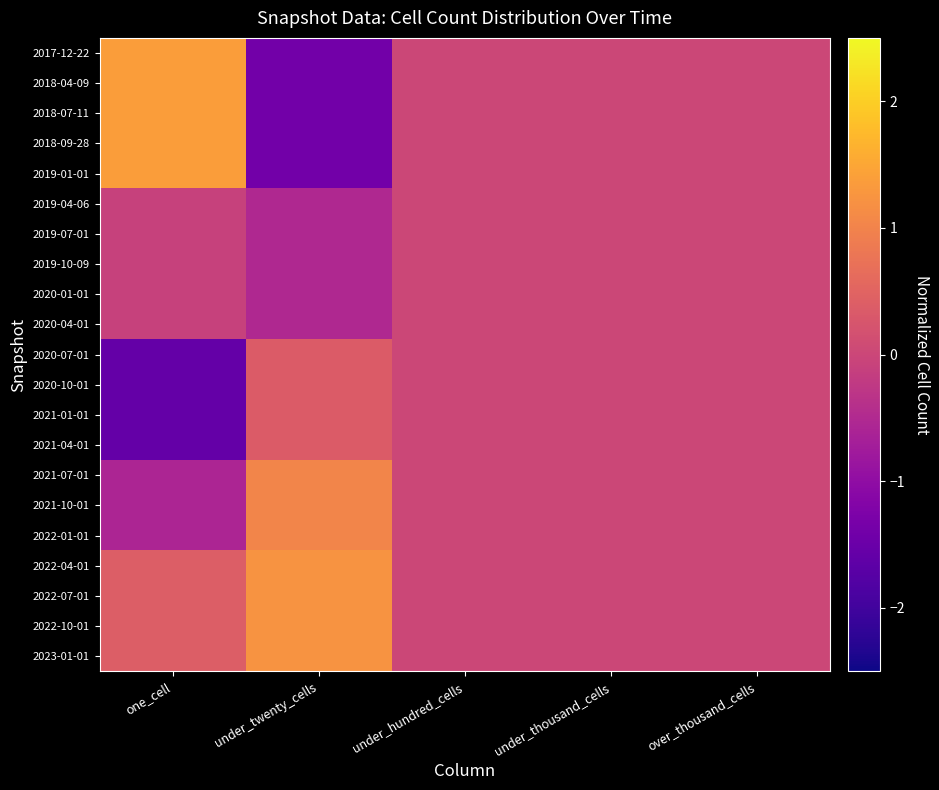

How many series are shown in this chart?

21